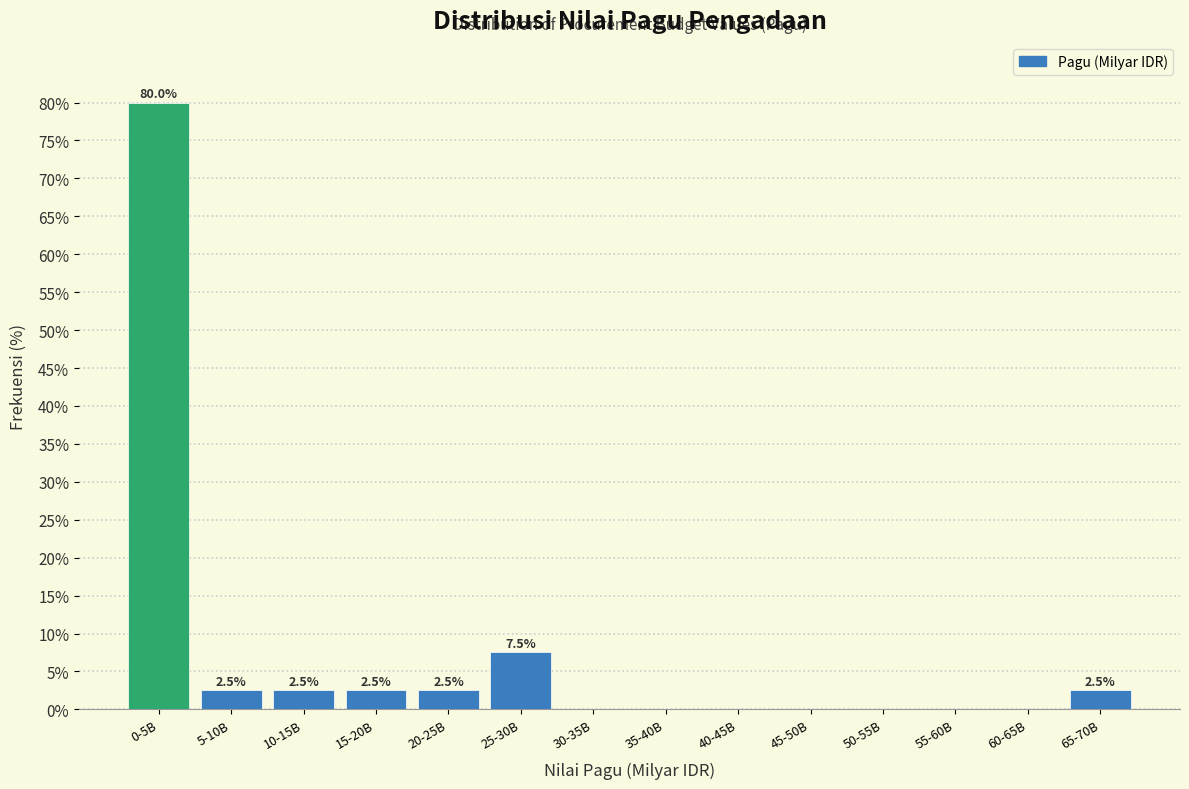

Reading left to right, list all the values displayed in this chart.

0-5B=80.0	5-10B=2.5	10-15B=2.5	15-20B=2.5	20-25B=2.5	25-30B=7.5	30-35B=0.0	35-40B=0.0	40-45B=0.0	45-50B=0.0	50-55B=0.0	55-60B=0.0	60-65B=0.0	65-70B=2.5